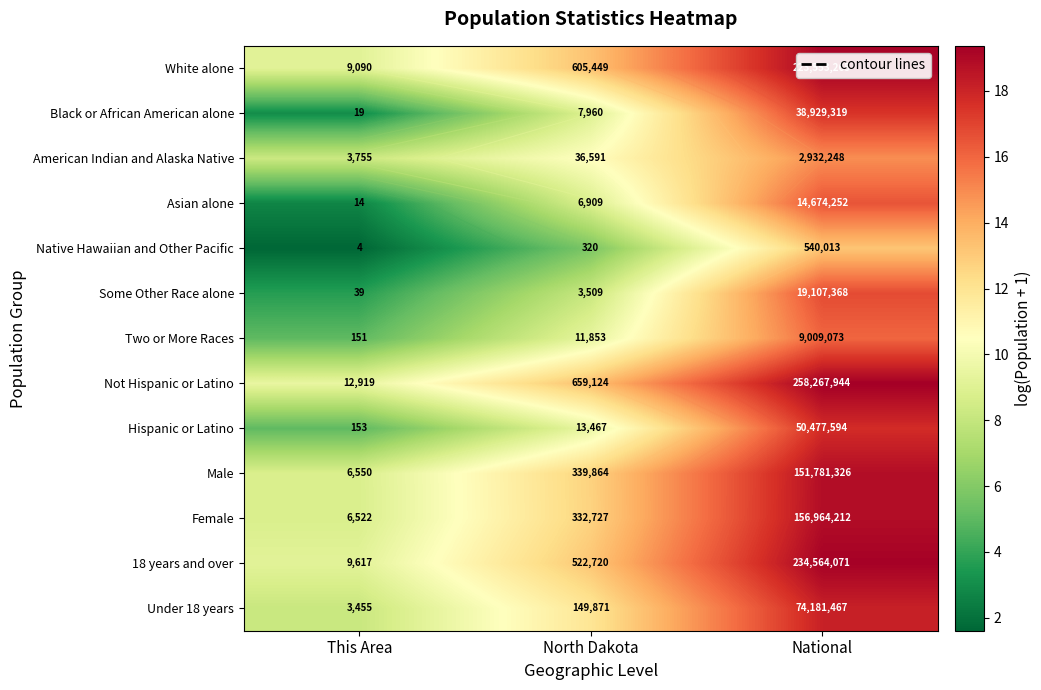

The value of Black or African American alone at This Area is 3.0. True or false?

True